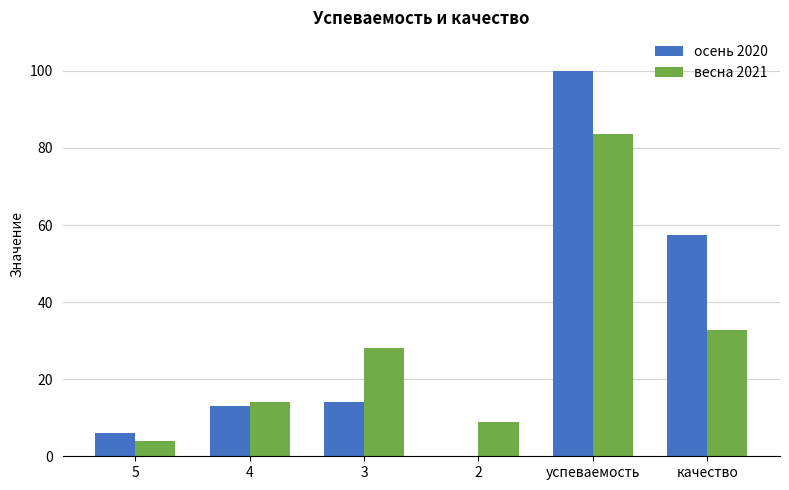

At which label is весна 2021 closest to 43?

качество